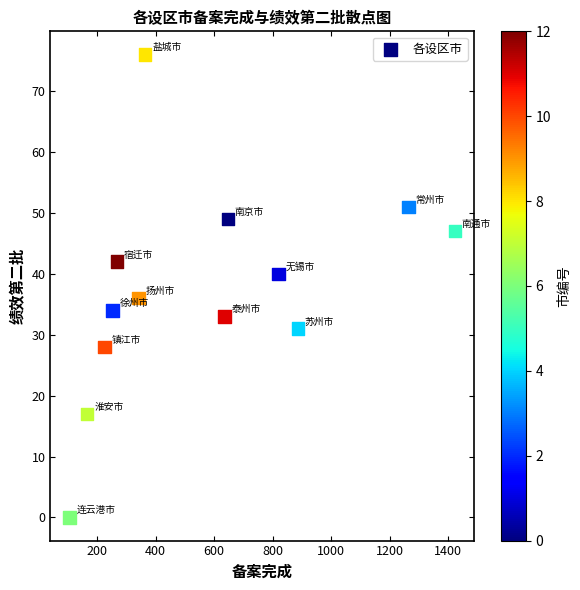

What is the range of Y values (max minus min)?

76